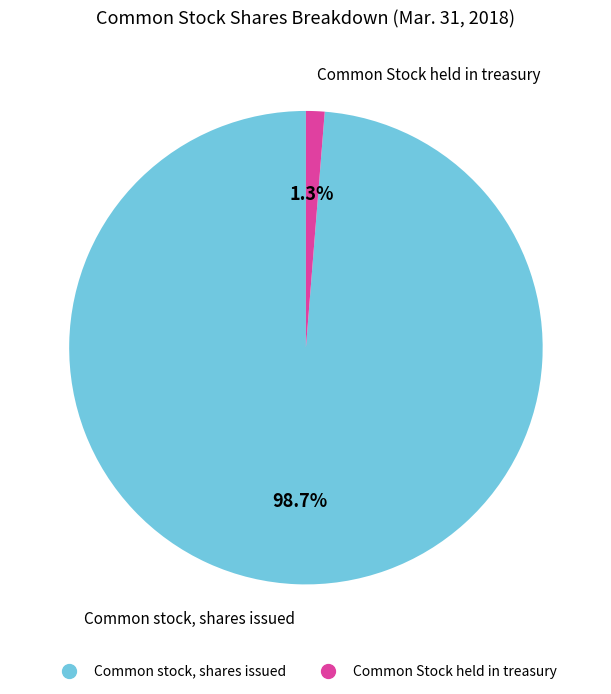

Does Common Stock held in treasury account for over 50% of the chart?

No